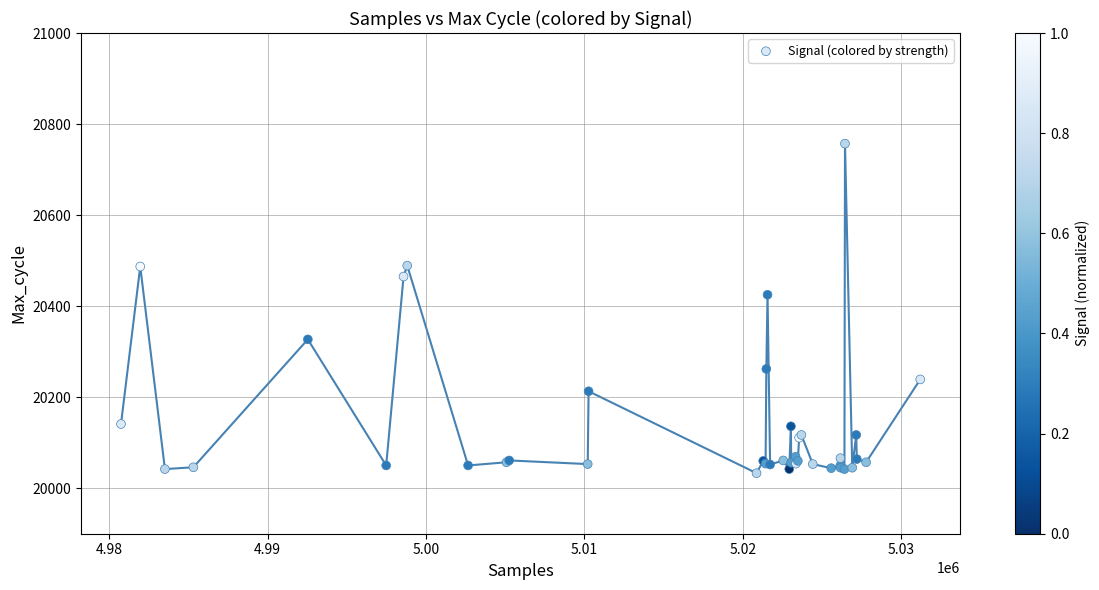

What Y value in the scatter plot is closest to 20395?

20425